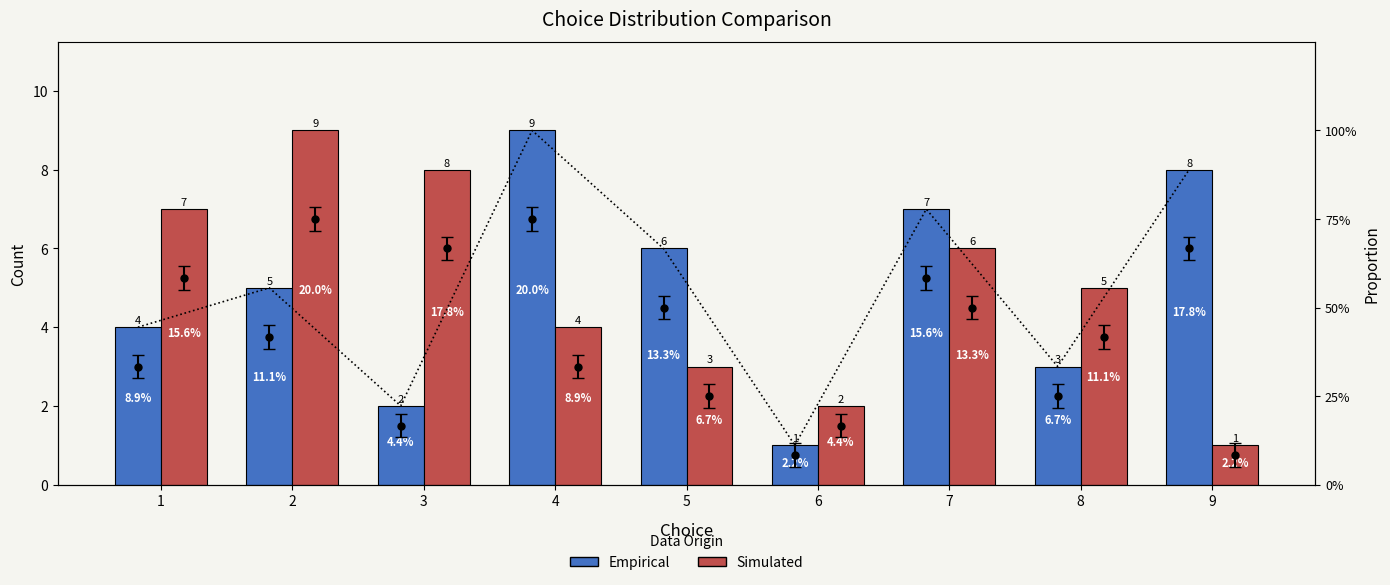

Which label corresponds to the largest value in the chart?

4